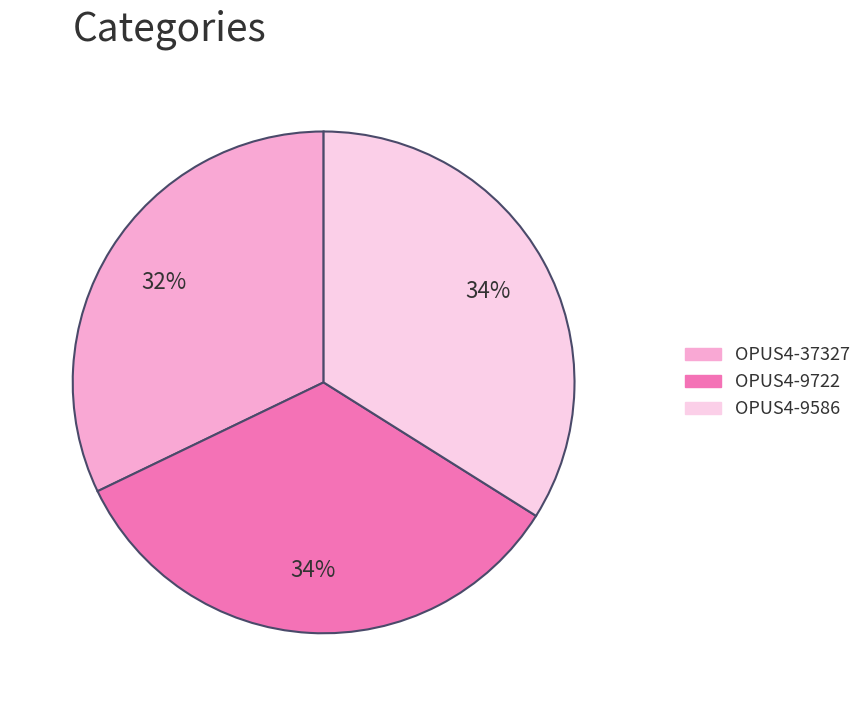

Count the number of slices in the pie.

3